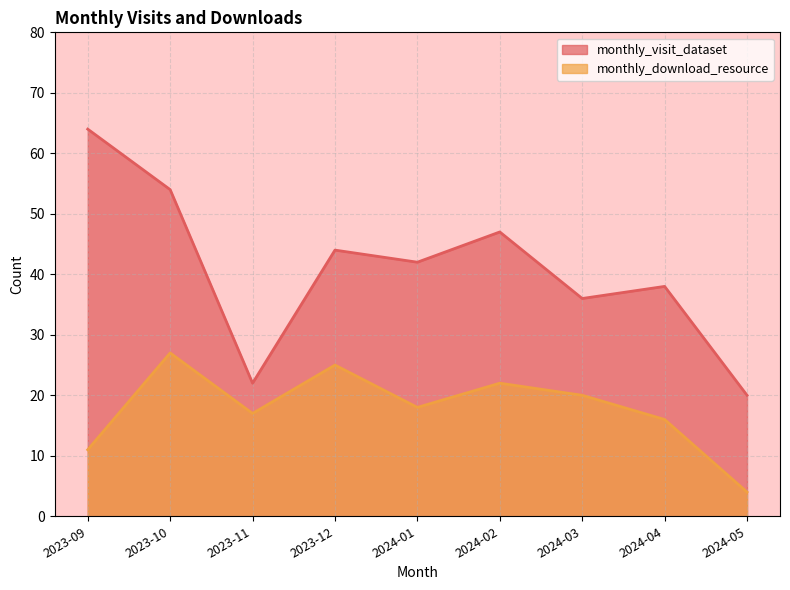

The value of monthly_visit_dataset at 2023-10 is 54. True or false?

True